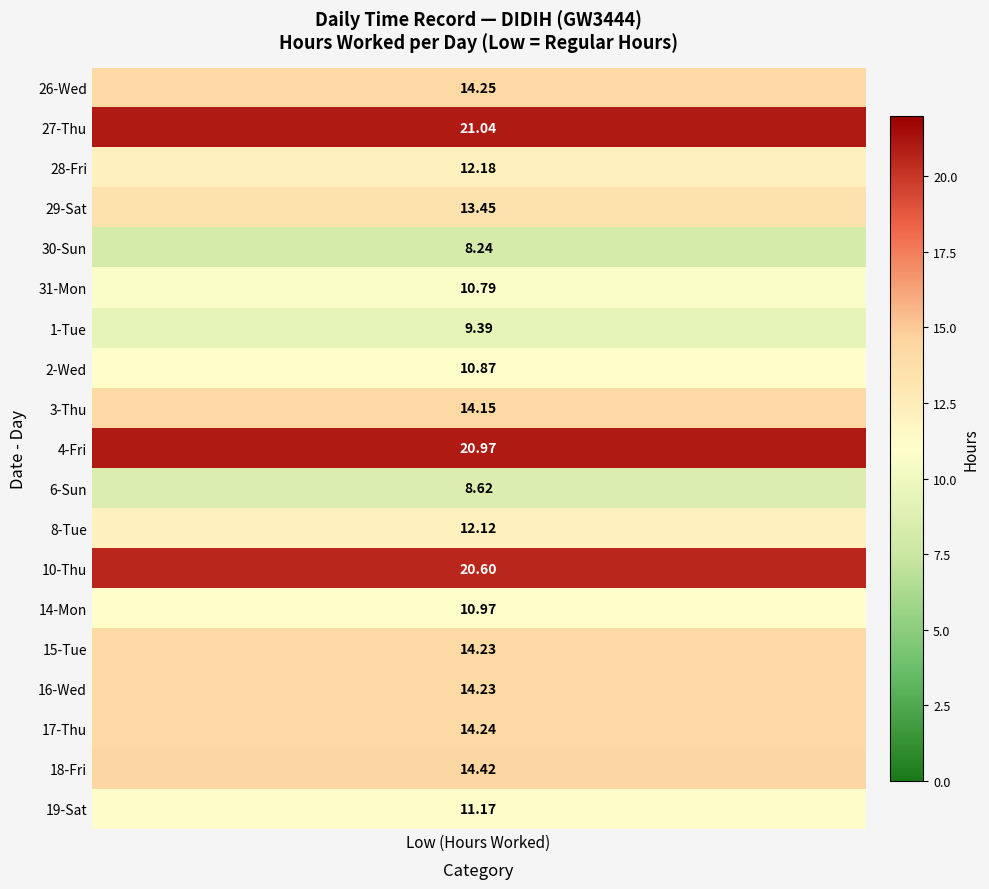

Which series has the largest total across all categories?

27-Thu